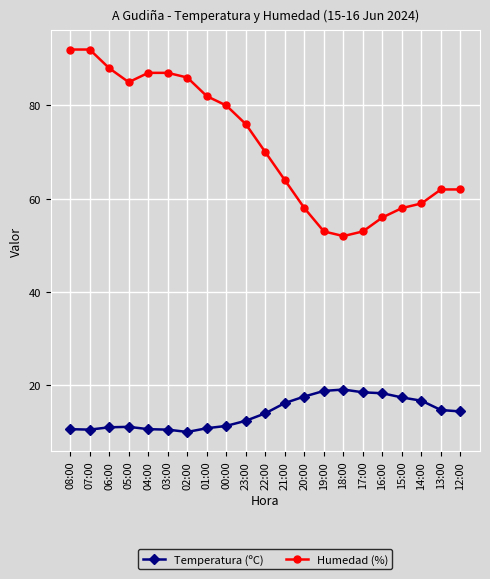

At which label is Humedad (%) closest to 72?

22:00